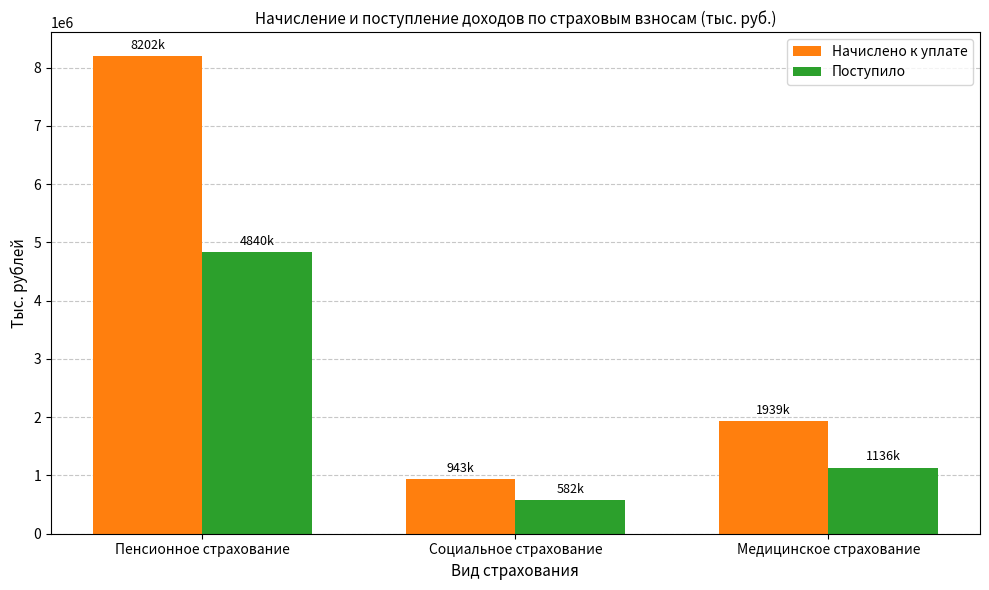

The value of Начислено к уплате at Социальное страхование is 306367. True or false?

False